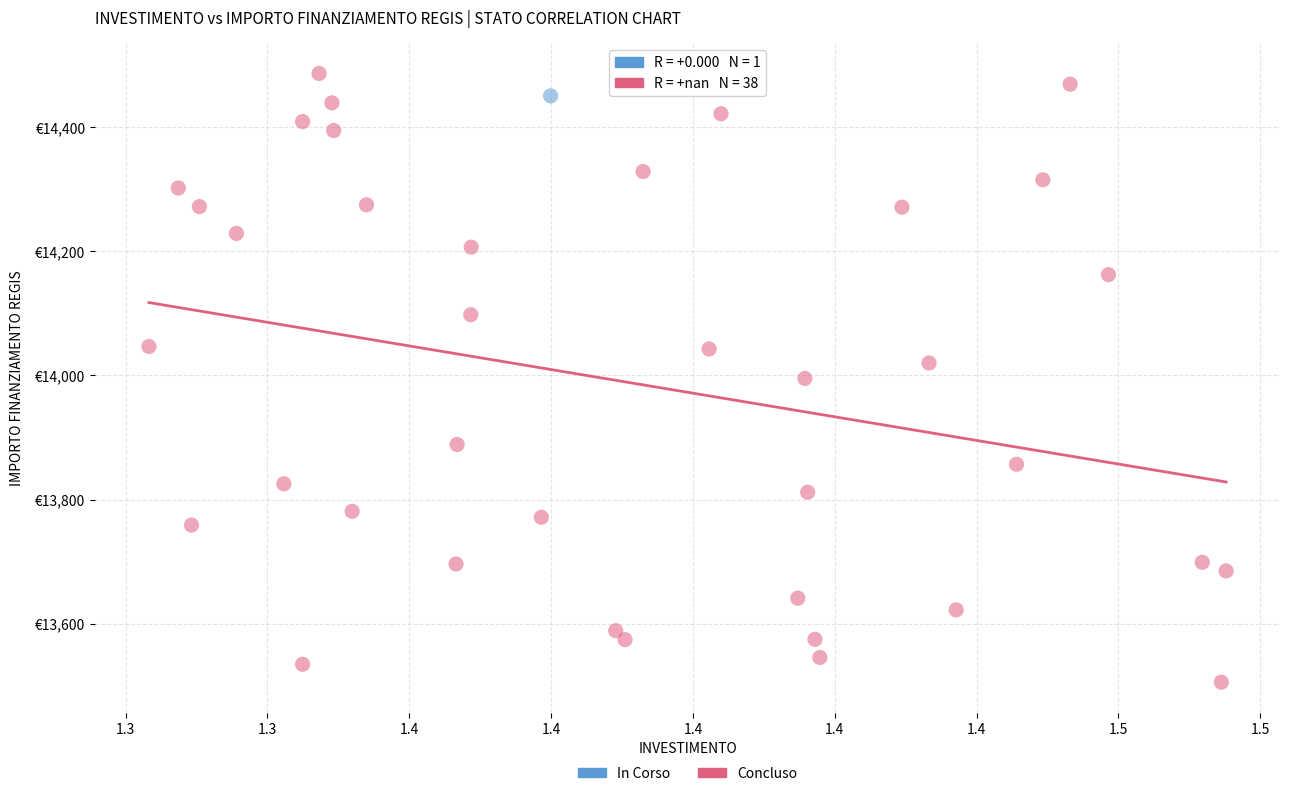

What are all the series names shown in the legend?

In Corso, Concluso